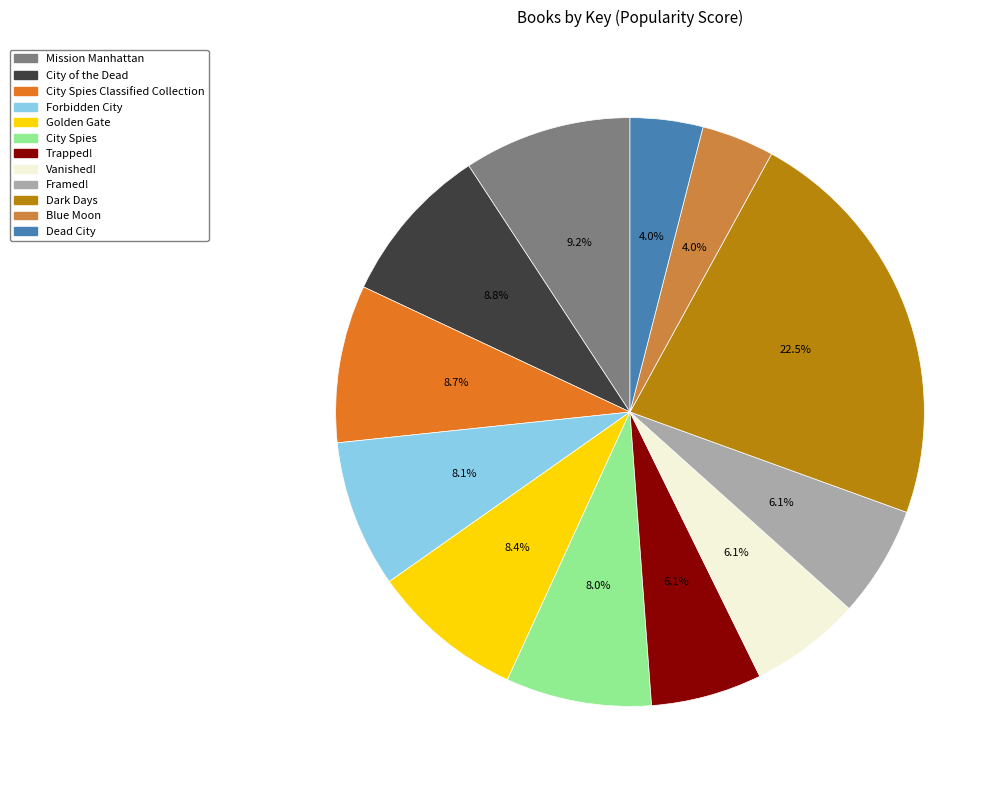

Count the number of slices in the pie.

12